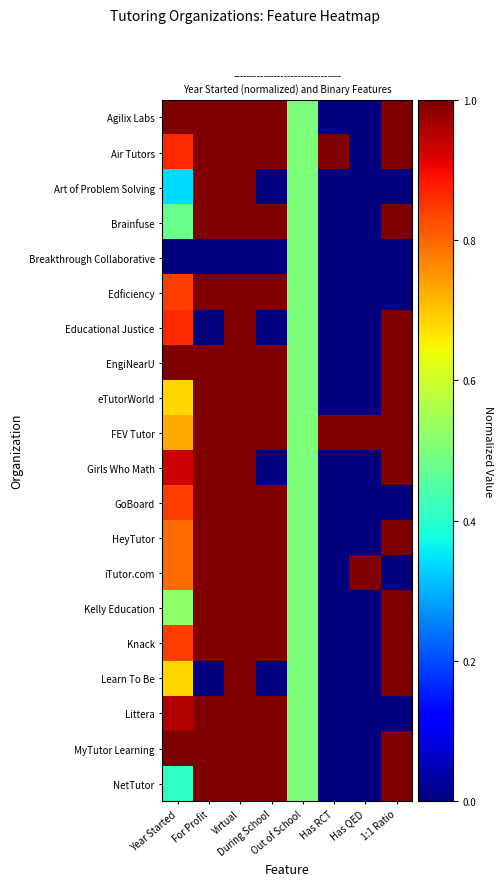

Reading right to left, transcribe all the data shown in this chart.

Agilix Labs: 1:1 Ratio=1.0	Has QED=0.0	Has RCT=0.0	Out of School=0.5	During School=1.0	Virtual=1.0	For Profit=1.0	Year Started=1.0
Air Tutors: 1:1 Ratio=1.0	Has QED=0.0	Has RCT=1.0	Out of School=0.5	During School=1.0	Virtual=1.0	For Profit=1.0	Year Started=0.9
Art of Problem Solving: 1:1 Ratio=0.0	Has QED=0.0	Has RCT=0.0	Out of School=0.5	During School=0.0	Virtual=1.0	For Profit=1.0	Year Started=0.3
Brainfuse: 1:1 Ratio=1.0	Has QED=0.0	Has RCT=0.0	Out of School=0.5	During School=1.0	Virtual=1.0	For Profit=1.0	Year Started=0.5
Breakthrough Collaborative: 1:1 Ratio=0.0	Has QED=0.0	Has RCT=0.0	Out of School=0.5	During School=0.0	Virtual=0.0	For Profit=0.0	Year Started=0.0
Edficiency: 1:1 Ratio=0.0	Has QED=0.0	Has RCT=0.0	Out of School=0.5	During School=1.0	Virtual=1.0	For Profit=1.0	Year Started=0.8
Educational Justice: 1:1 Ratio=1.0	Has QED=0.0	Has RCT=0.0	Out of School=0.5	During School=0.0	Virtual=1.0	For Profit=0.0	Year Started=0.9
EngiNearU: 1:1 Ratio=1.0	Has QED=0.0	Has RCT=0.0	Out of School=0.5	During School=1.0	Virtual=1.0	For Profit=1.0	Year Started=1.0
eTutorWorld: 1:1 Ratio=1.0	Has QED=0.0	Has RCT=0.0	Out of School=0.5	During School=1.0	Virtual=1.0	For Profit=1.0	Year Started=0.7
FEV Tutor: 1:1 Ratio=1.0	Has QED=1.0	Has RCT=1.0	Out of School=0.5	During School=1.0	Virtual=1.0	For Profit=1.0	Year Started=0.7
Girls Who Math: 1:1 Ratio=1.0	Has QED=0.0	Has RCT=0.0	Out of School=0.5	During School=0.0	Virtual=1.0	For Profit=1.0	Year Started=0.9
GoBoard: 1:1 Ratio=0.0	Has QED=0.0	Has RCT=0.0	Out of School=0.5	During School=1.0	Virtual=1.0	For Profit=1.0	Year Started=0.8
HeyTutor: 1:1 Ratio=1.0	Has QED=0.0	Has RCT=0.0	Out of School=0.5	During School=1.0	Virtual=1.0	For Profit=1.0	Year Started=0.8
iTutor.com: 1:1 Ratio=0.0	Has QED=1.0	Has RCT=0.0	Out of School=0.5	During School=1.0	Virtual=1.0	For Profit=1.0	Year Started=0.8
Kelly Education: 1:1 Ratio=1.0	Has QED=0.0	Has RCT=0.0	Out of School=0.5	During School=1.0	Virtual=1.0	For Profit=1.0	Year Started=0.5
Knack: 1:1 Ratio=1.0	Has QED=0.0	Has RCT=0.0	Out of School=0.5	During School=1.0	Virtual=1.0	For Profit=1.0	Year Started=0.8
Learn To Be: 1:1 Ratio=1.0	Has QED=0.0	Has RCT=0.0	Out of School=0.5	During School=0.0	Virtual=1.0	For Profit=0.0	Year Started=0.7
Littera: 1:1 Ratio=0.0	Has QED=0.0	Has RCT=0.0	Out of School=0.5	During School=1.0	Virtual=1.0	For Profit=1.0	Year Started=1.0
MyTutor Learning: 1:1 Ratio=1.0	Has QED=0.0	Has RCT=0.0	Out of School=0.5	During School=1.0	Virtual=1.0	For Profit=1.0	Year Started=1.0
NetTutor: 1:1 Ratio=1.0	Has QED=0.0	Has RCT=0.0	Out of School=0.5	During School=1.0	Virtual=1.0	For Profit=1.0	Year Started=0.4